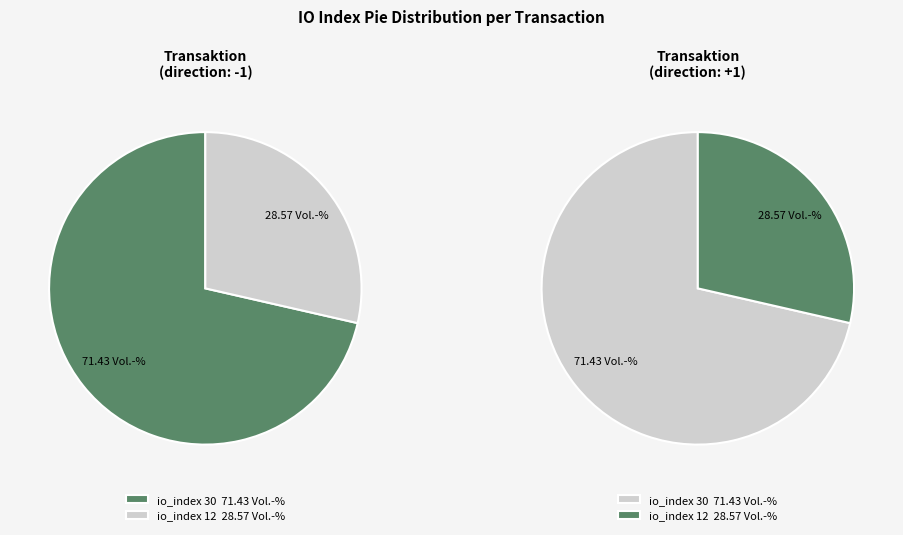

Which has a higher value, io_index 12 or io_index 30?

io_index 30